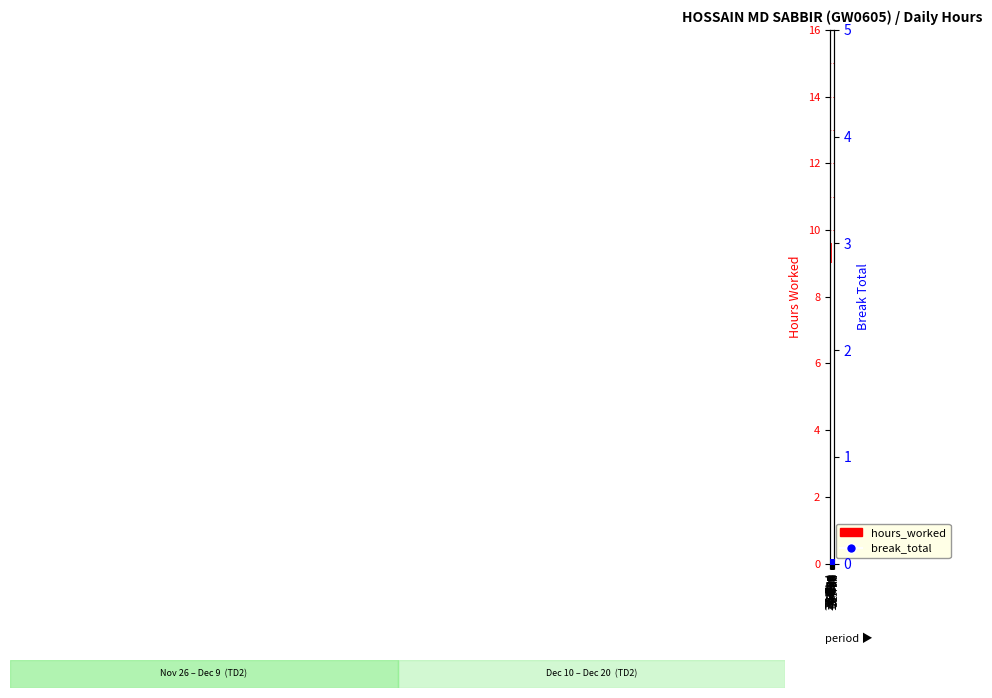

Which series has the largest total across all categories?

hours_worked